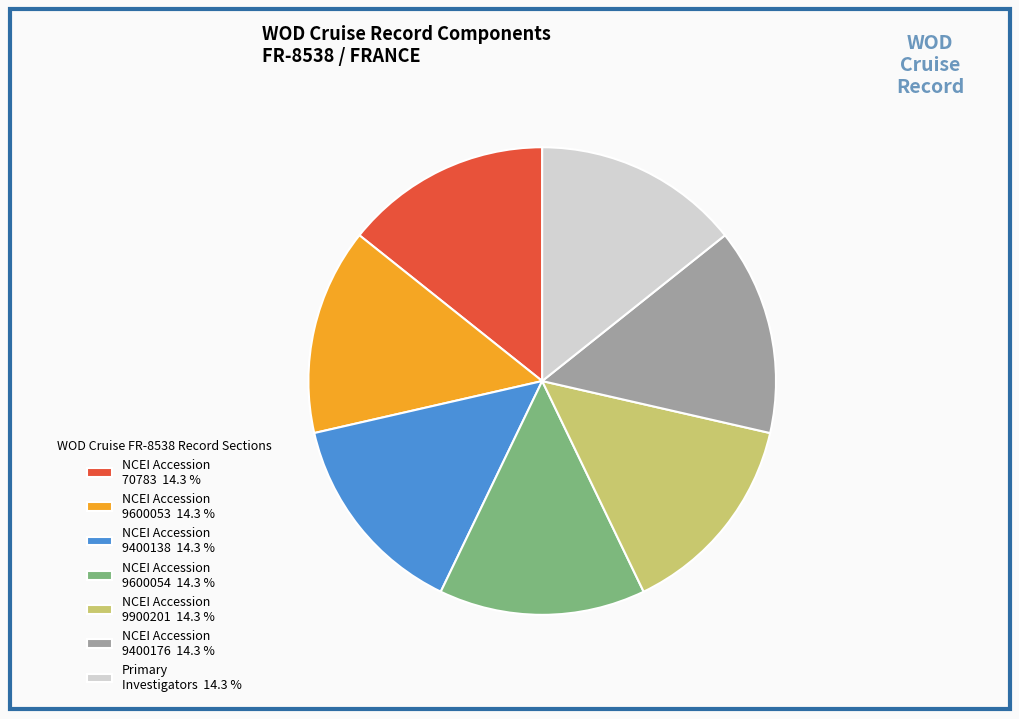

Approximately how many times larger is the value at NCEI Accession 9400138 14.3 % compared to NCEI Accession 9400176 14.3 %?

1.0